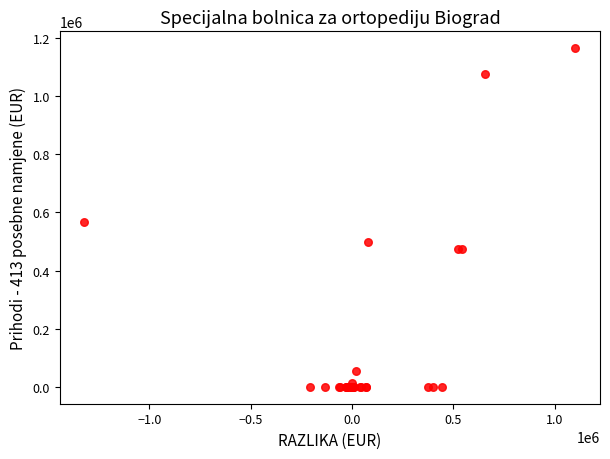

What Y value in the scatter plot is closest to 582264?

567803